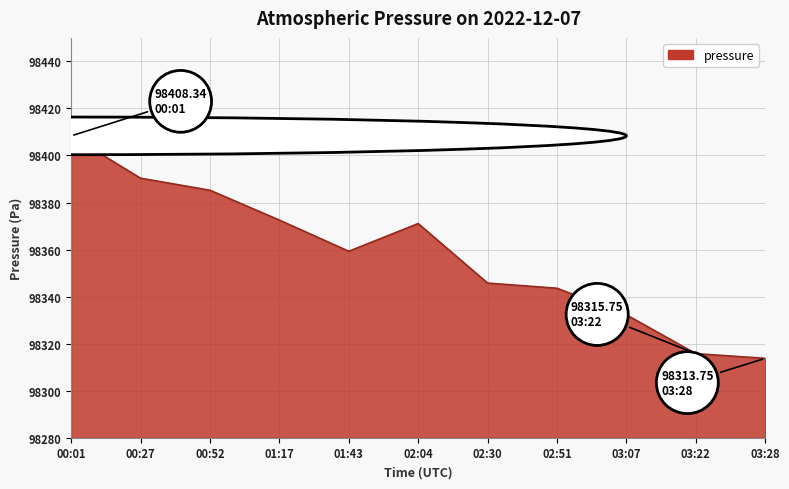

Where is the first local minimum?

01:43